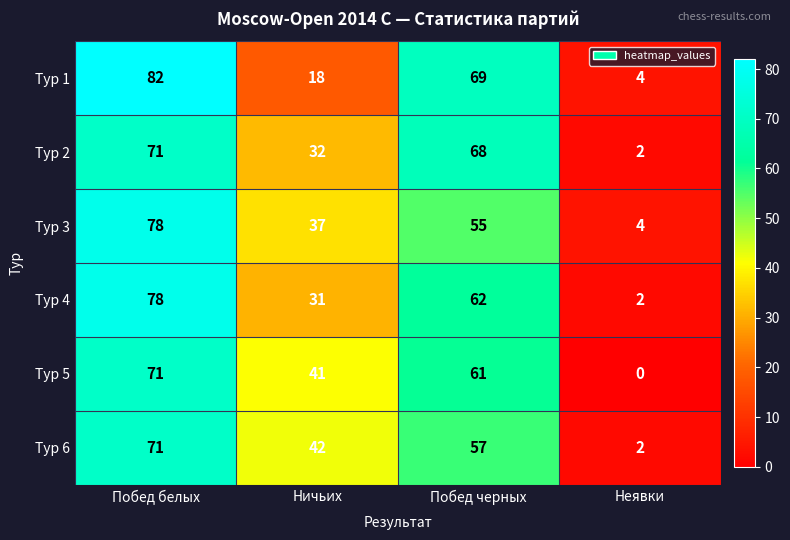

What is the difference between the maximum and minimum values in the Тур 1 series?

78